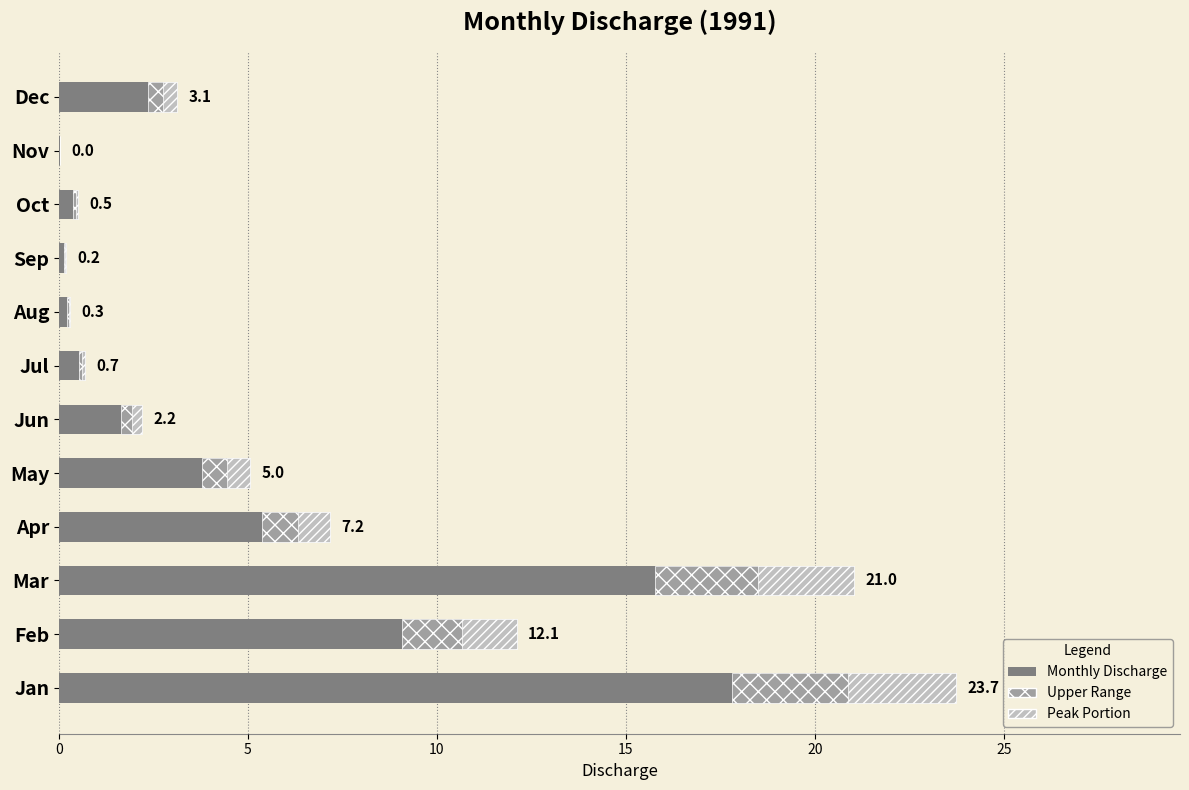

How many data points are above 3?

6